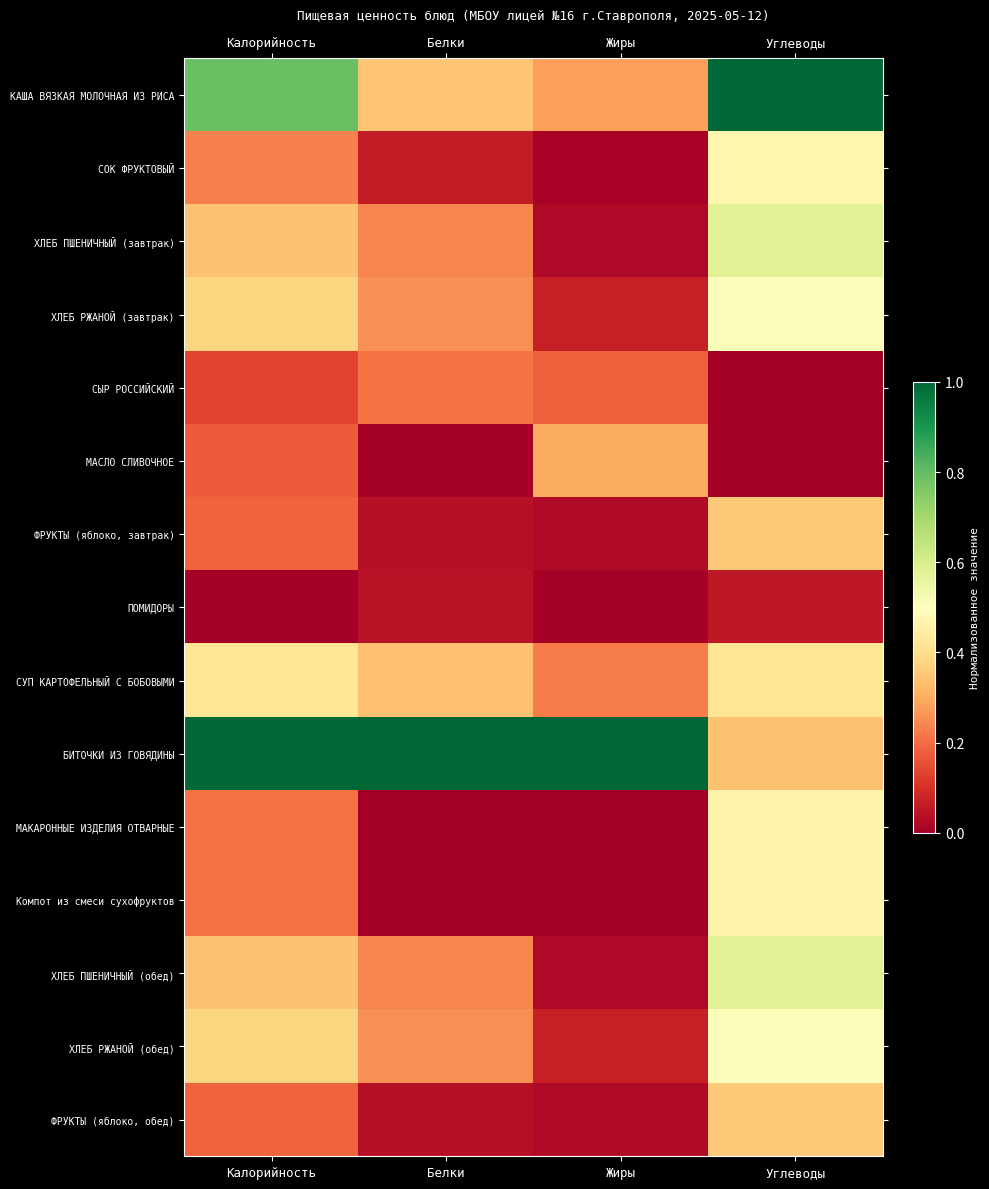

How many series are shown in this chart?

15